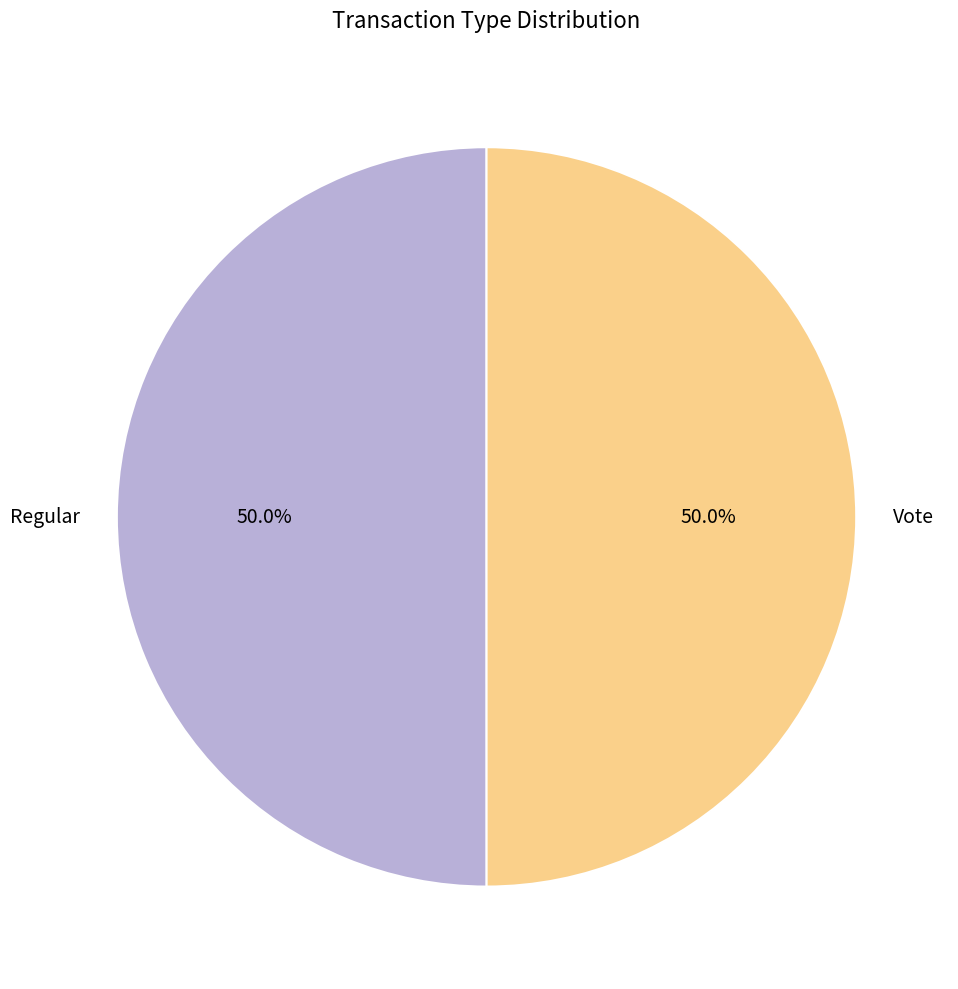

Approximately how many times larger is the value at Regular compared to Vote?

1.0